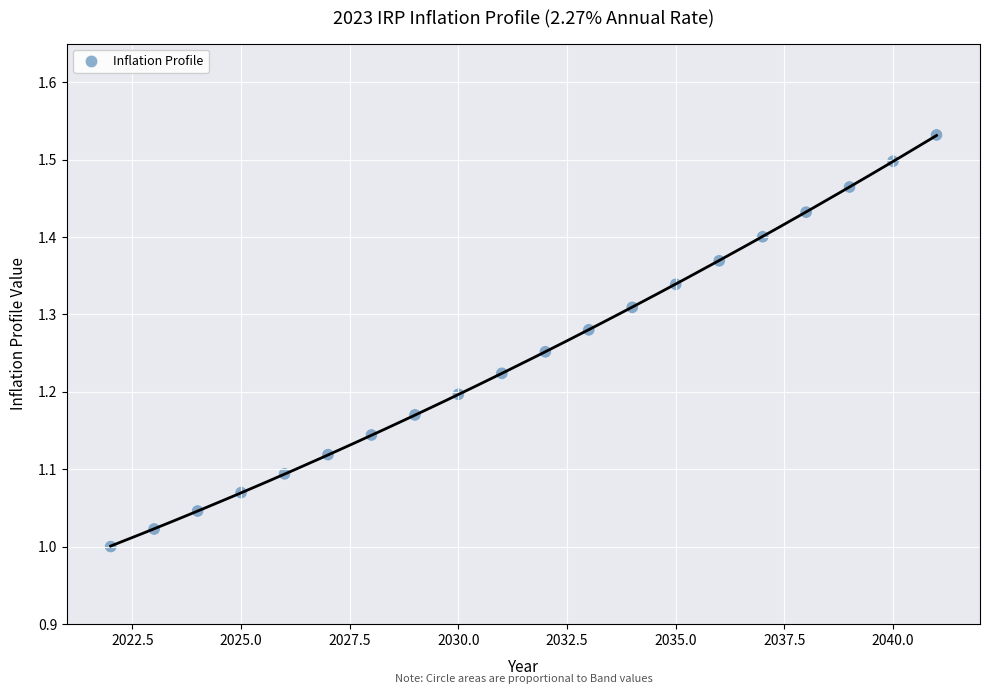

What is the range of Y values (max minus min)?

0.5